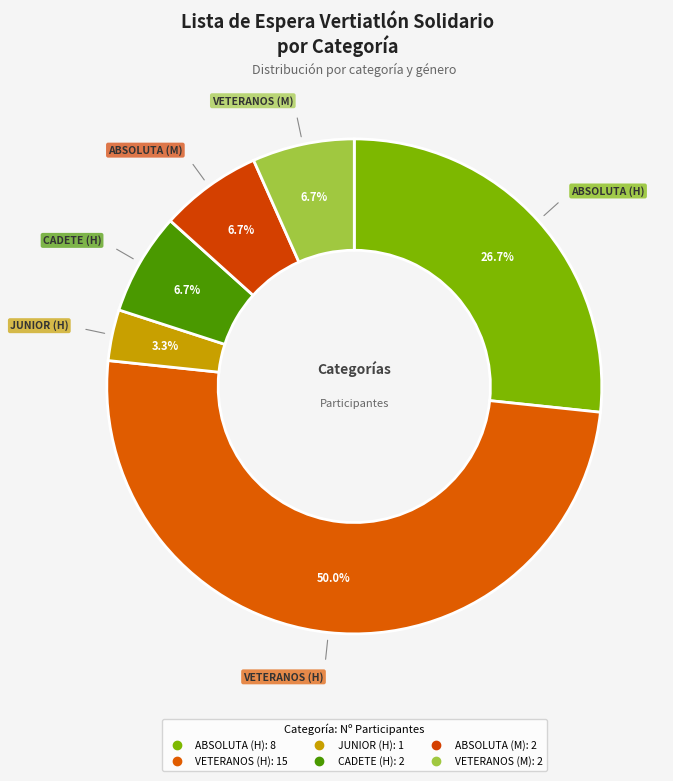

How many slices are in this pie chart?

6